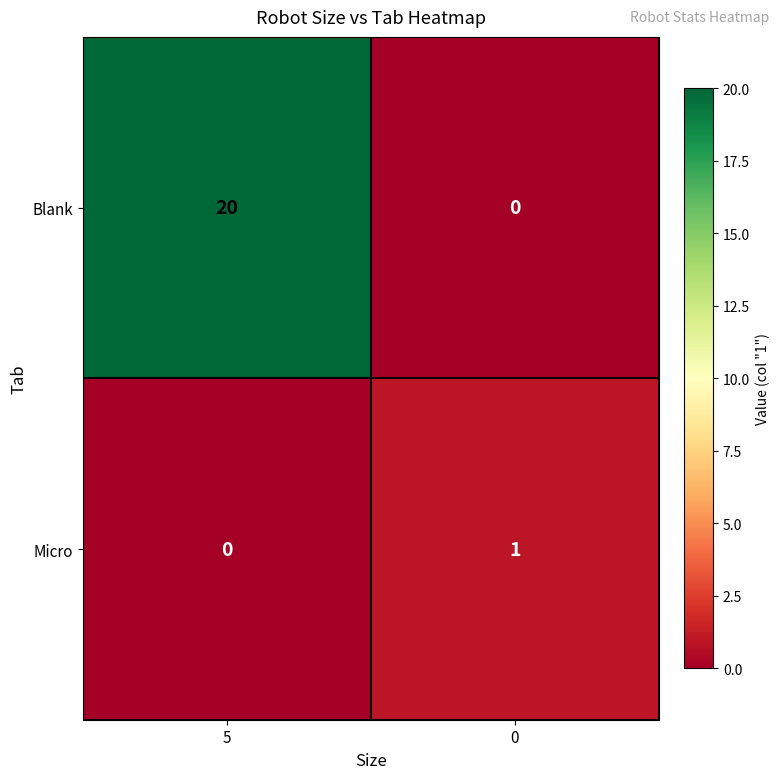

What is the total value across all series at 0?

1